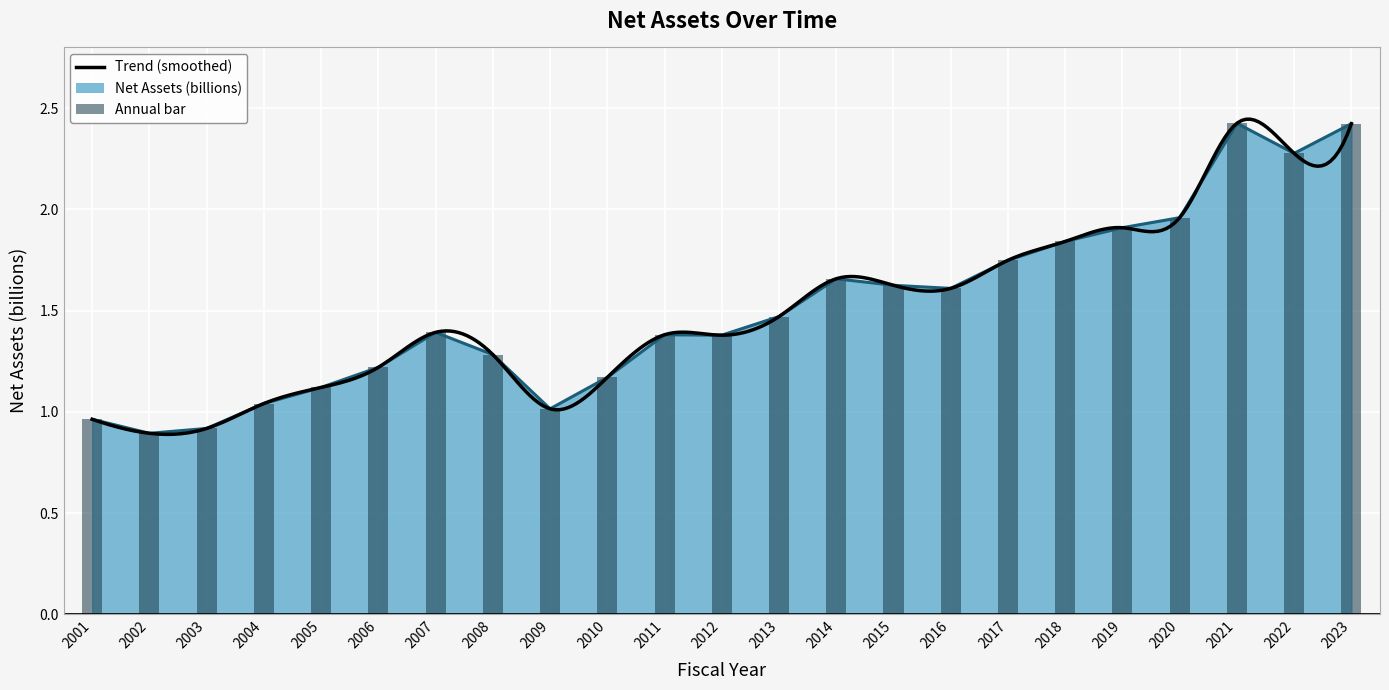

List the labels in order of value, smallest first.

2002, 2003, 2001, 2009, 2004, 2005, 2010, 2006, 2008, 2012, 2011, 2007, 2013, 2016, 2015, 2014, 2017, 2018, 2019, 2020, 2022, 2023, 2021